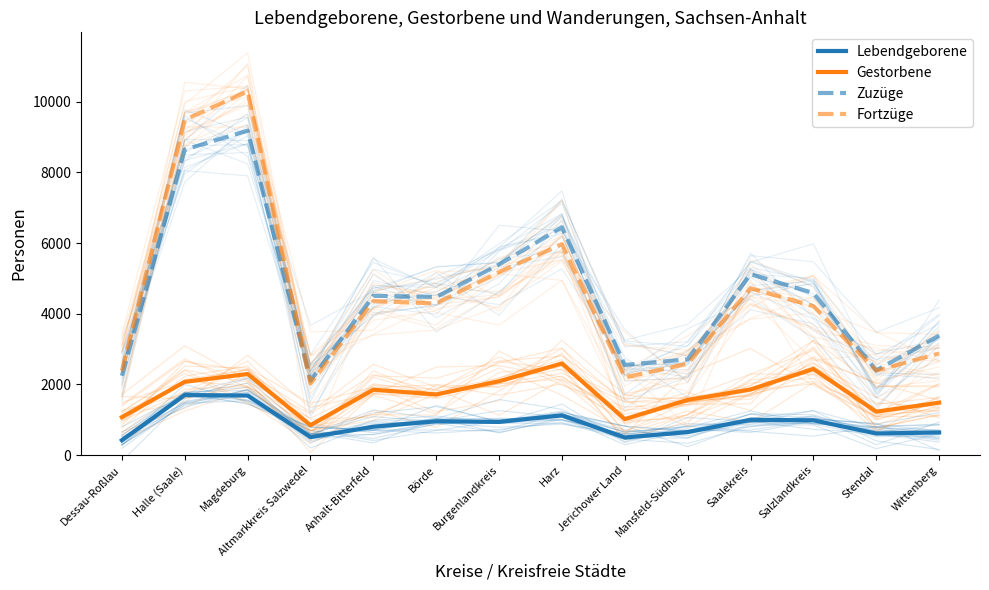

Is the value of Fortzüge at Jerichower Land greater than the value of Gestorbene at Magdeburg?

No